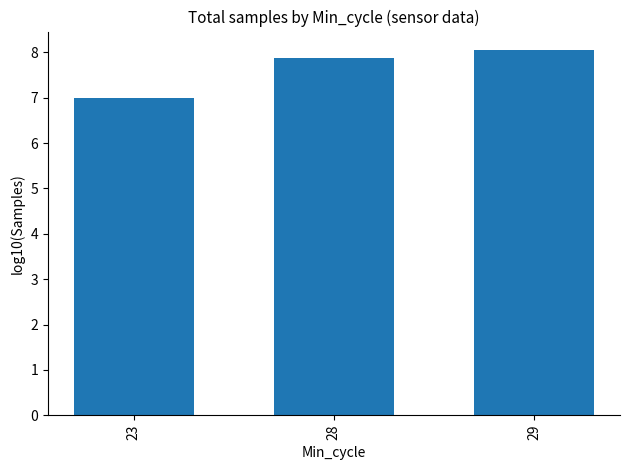

What is the minimum value shown in the chart?

7.0